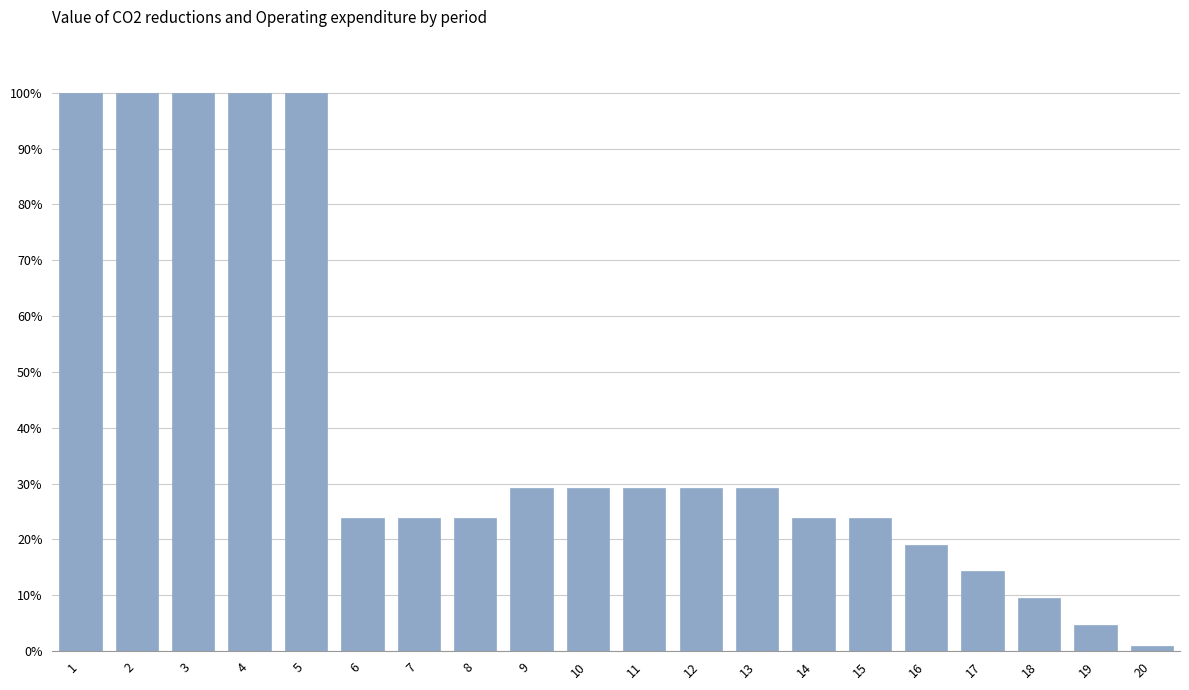

Reading left to right, transcribe all the data shown in this chart.

1=100.0	2=100.0	3=100.0	4=100.0	5=100.0	6=23.8	7=23.8	8=23.8	9=29.1	10=29.1	11=29.1	12=29.1	13=29.1	14=23.8	15=23.8	16=19.1	17=14.3	18=9.5	19=4.8	20=1.0